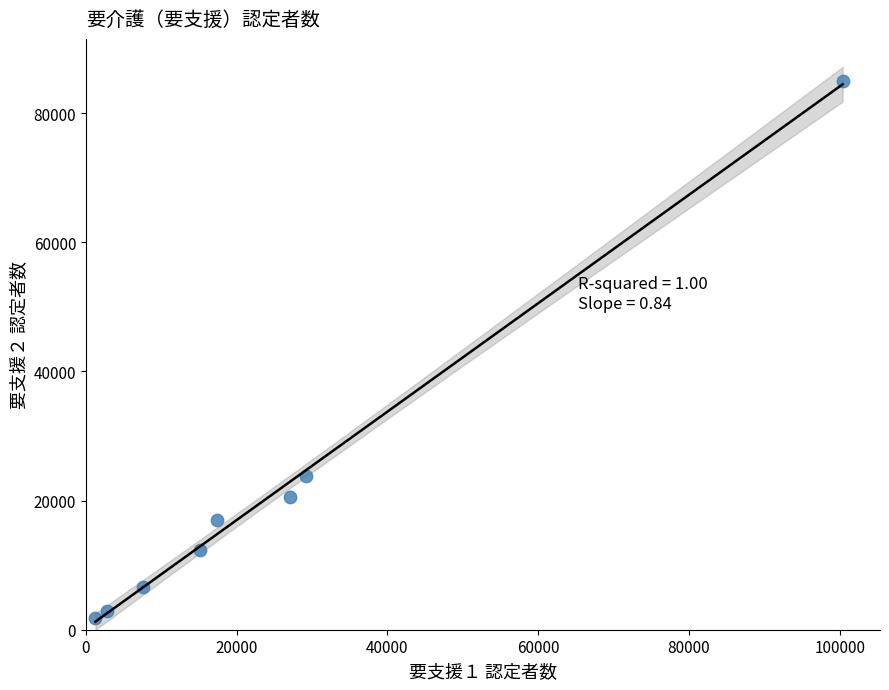

What is the average Y value?

21266